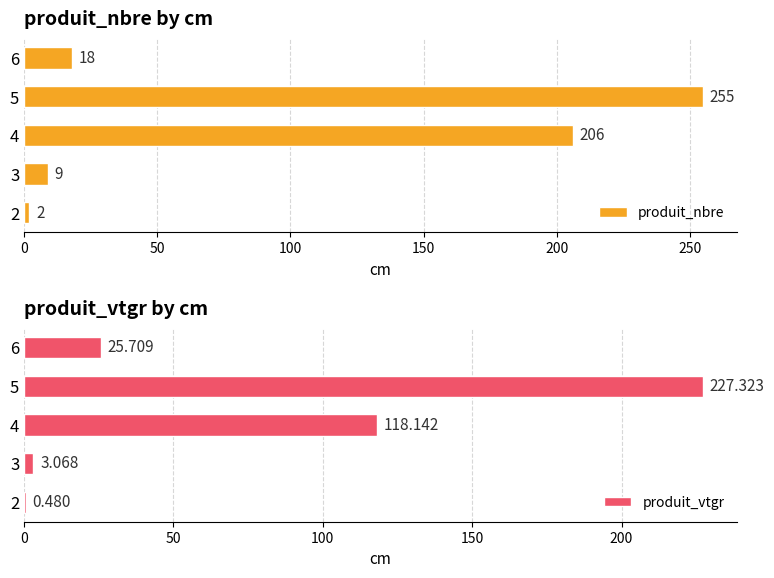

Count the number of data series in this chart.

2